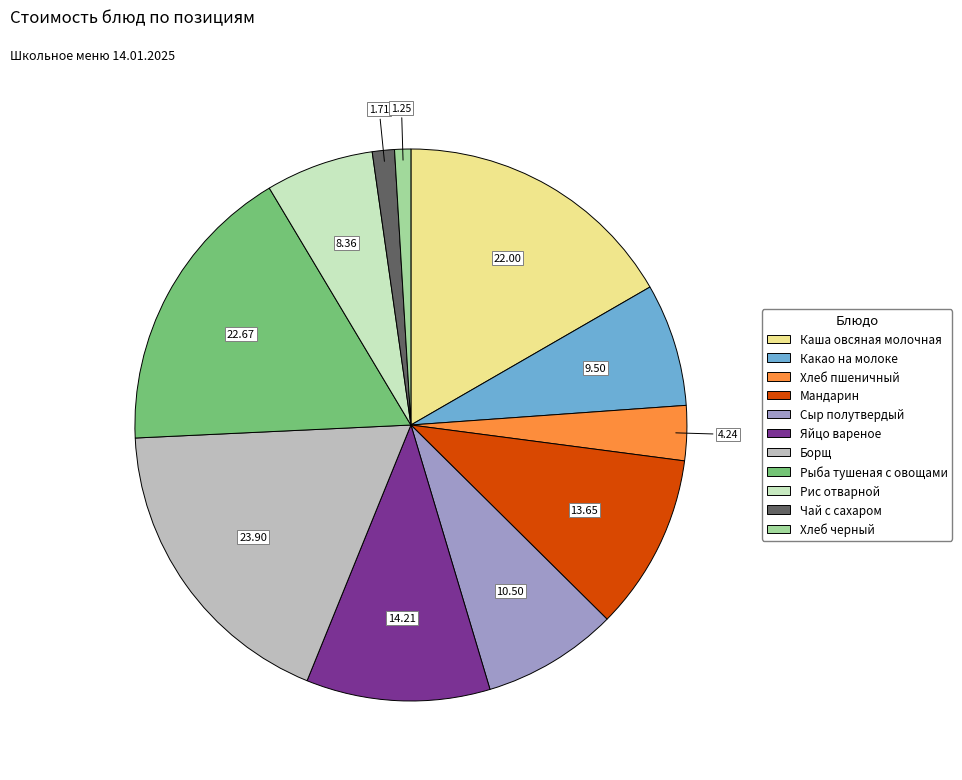

What is the ratio of the value at Рыба тушеная с овощами to the value at Чай с сахаром?

13.3